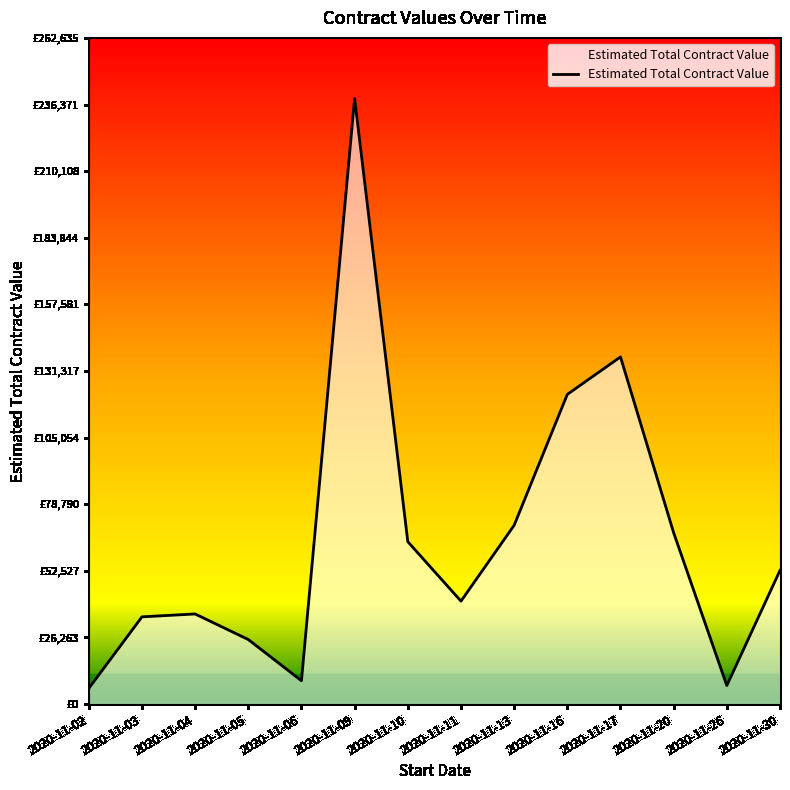

Does the chart display data point markers on the line(s)?

No